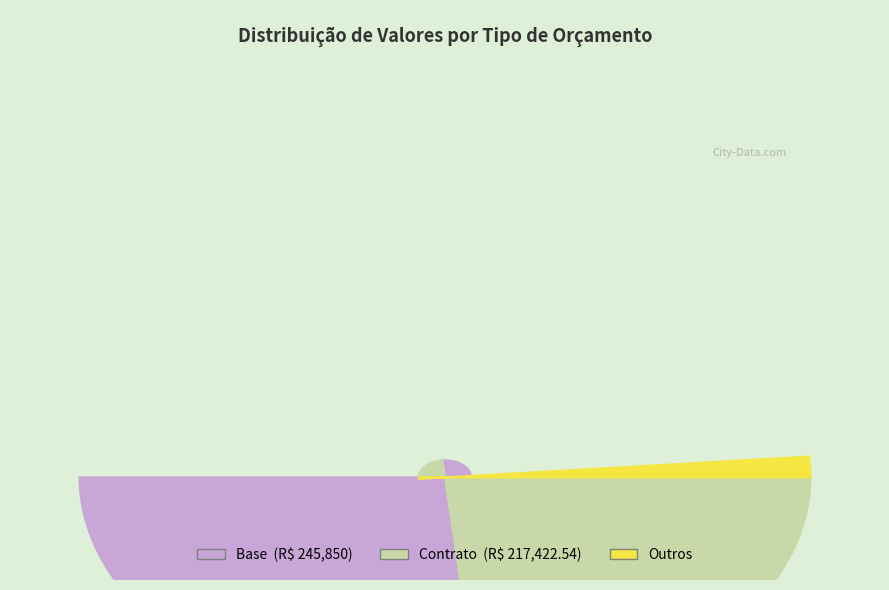

Do Contrato and Base together represent more than half of the pie?

Yes